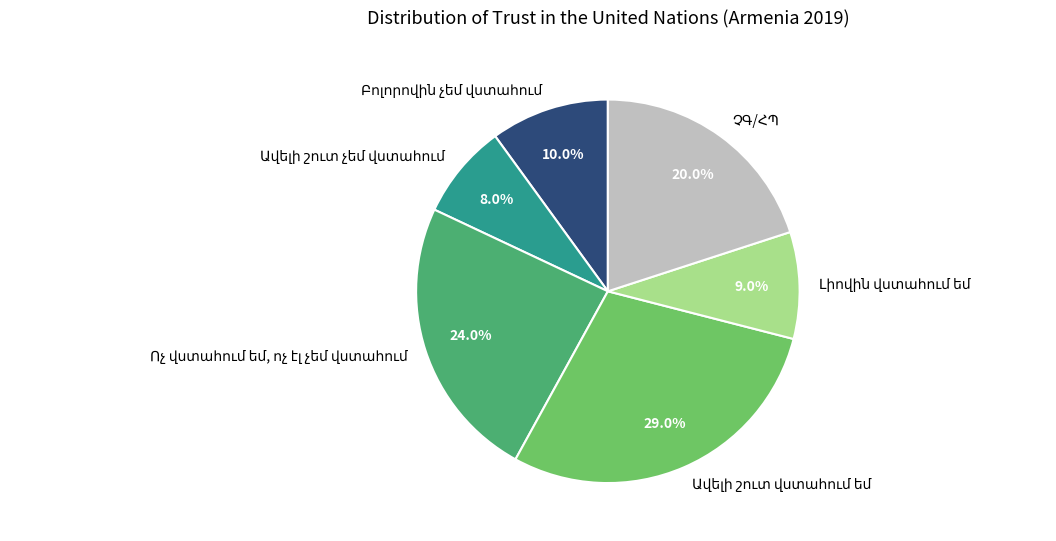

Is there a majority slice in this chart?

No